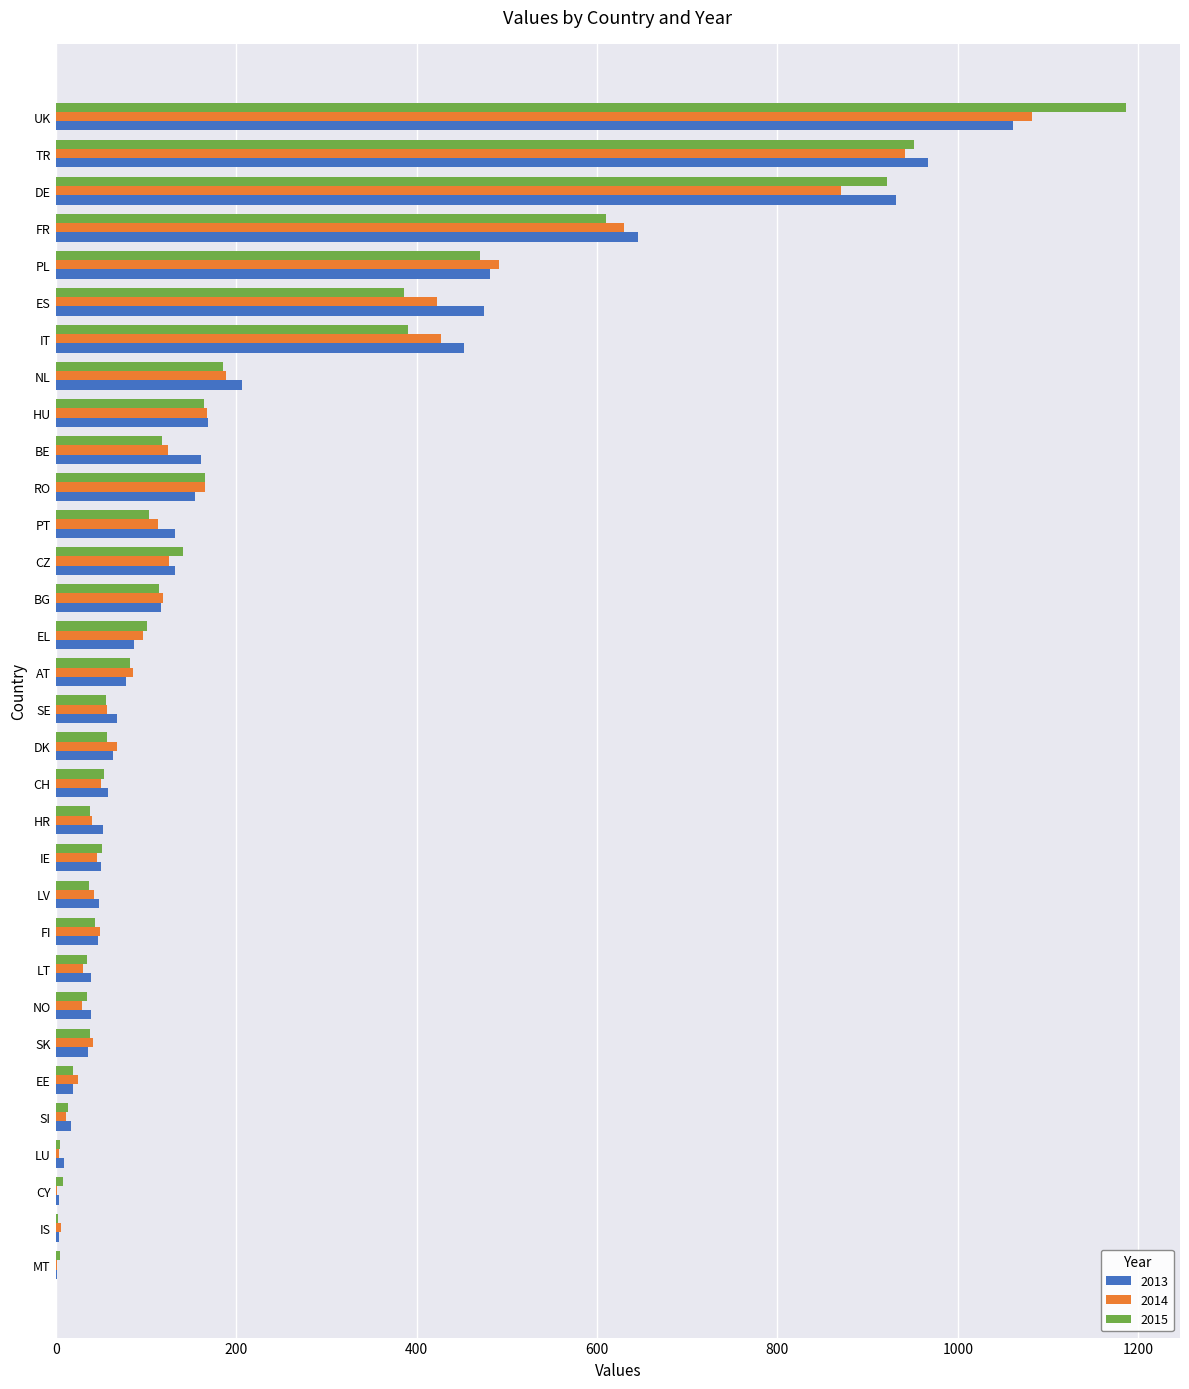

Where is 2014 nearest to the value 542?

PL